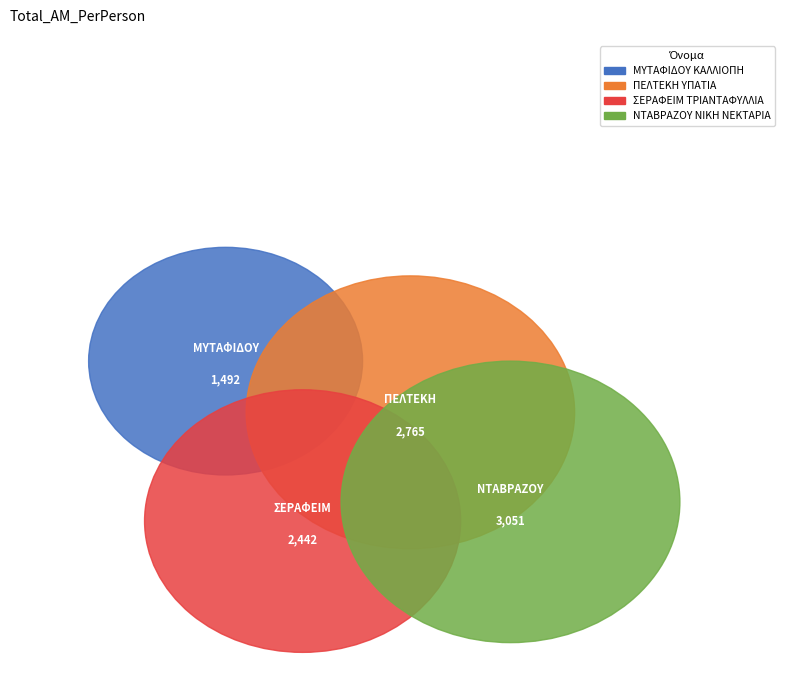

What is the smallest slice in the pie chart?

ΜΥΤΑΦΙΔΟΥ ΚΑΛΛΙΟΠΗ